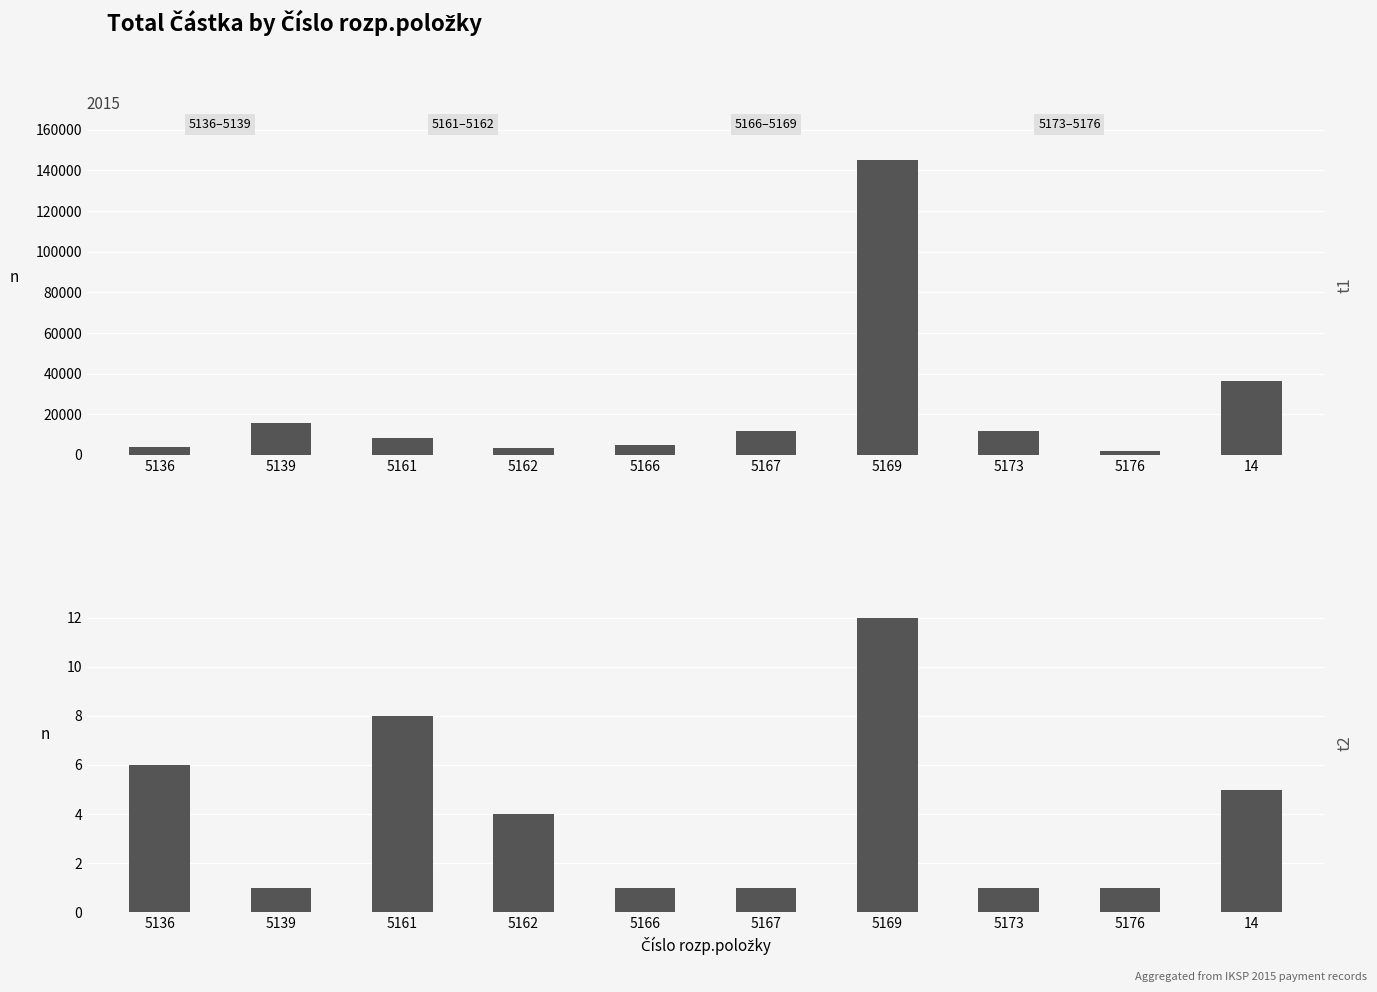

How many distinct data groups are displayed?

2